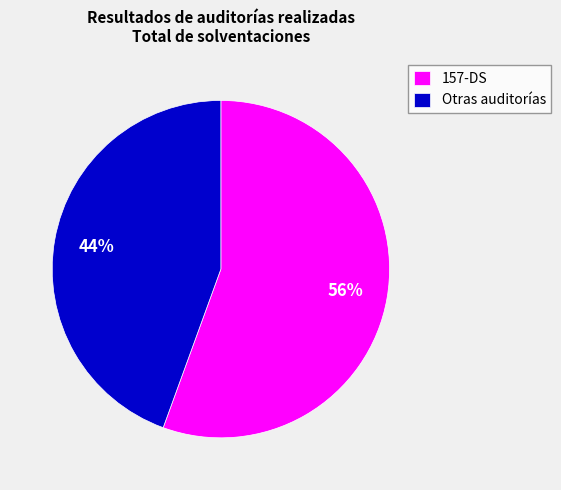

Between Otras auditorías and 157-DS, which is larger?

157-DS